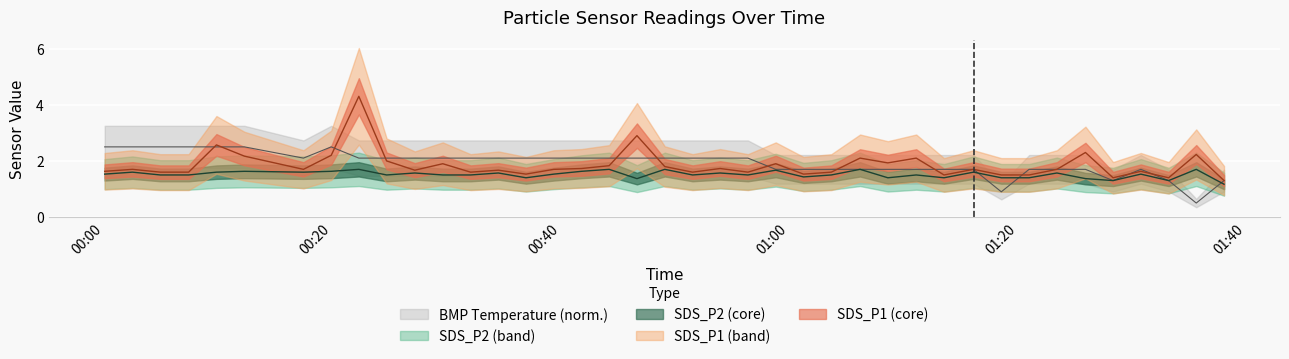

What is the label of the 3rd point from the right?

2022/11/10 01:33:13